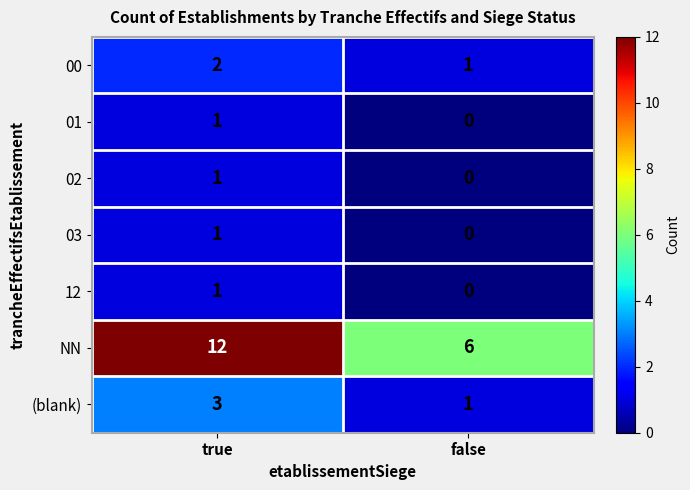

Which series changed the most between true and false?

NN